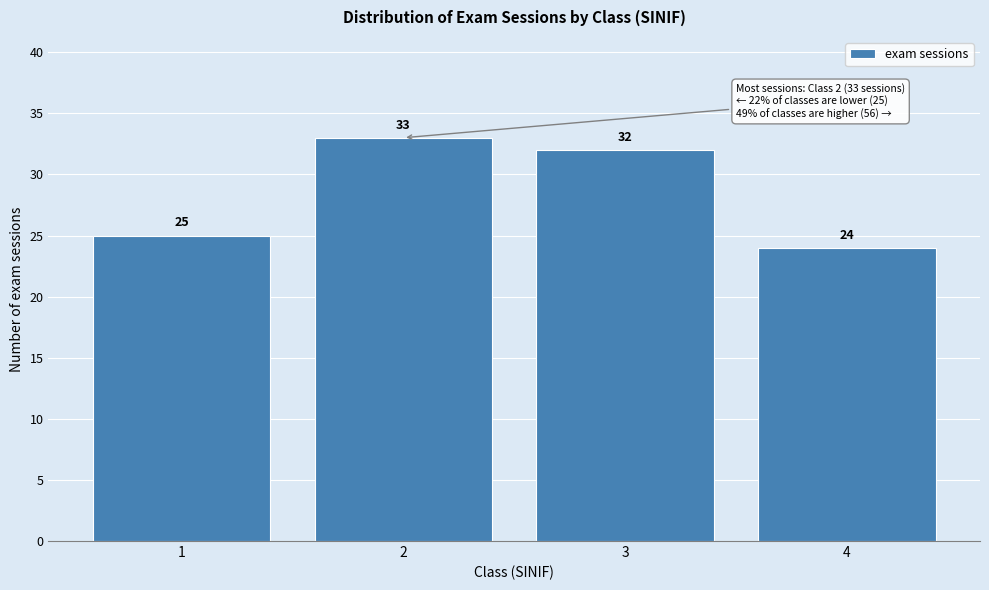

Reading right to left, extract all data points from this chart.

24	32	33	25